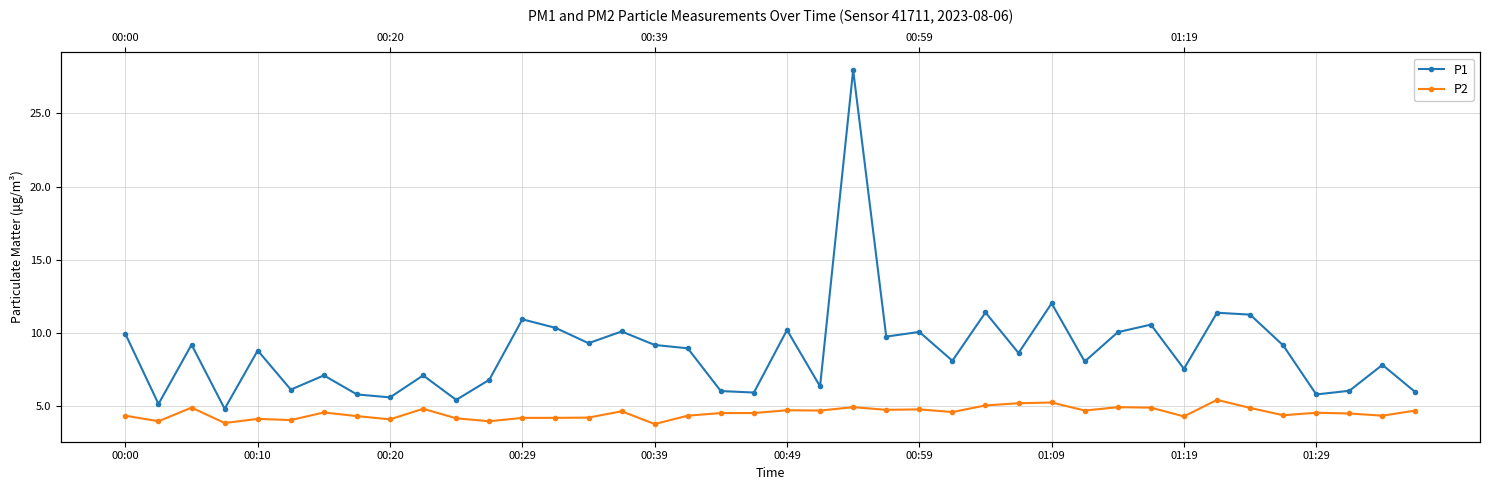

How many data points in P1 are above 8?

23